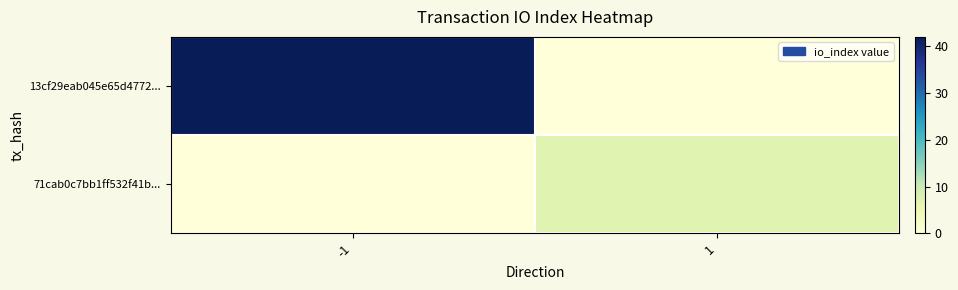

Between -1 and 1, which series saw the biggest shift?

13cf29eab045e65d4772...